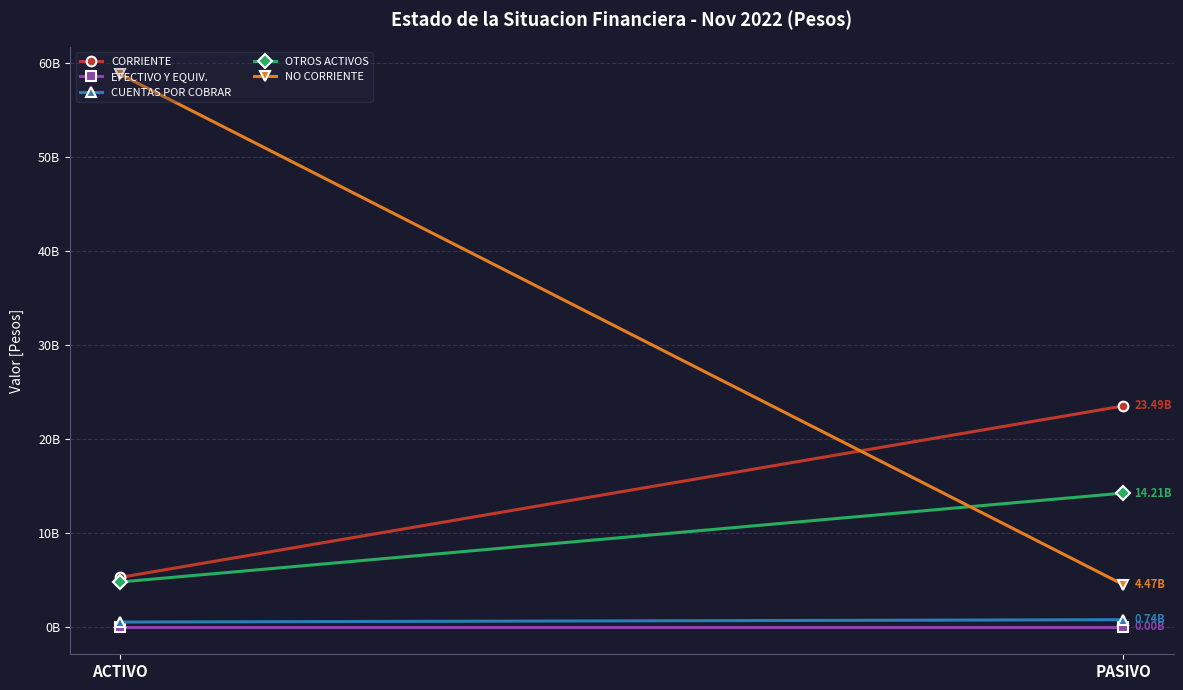

Reading left to right, what are all the values shown in this chart?

CORRIENTE: 5242517366.0	23487500061.7
EFECTIVO Y EQUIV.: 0.0	0.0
CUENTAS POR COBRAR: 489281406.0	740624593.0
OTROS ACTIVOS: 4753235960.0	14213517788.0
NO CORRIENTE: 58783768160.2	4469164673.0